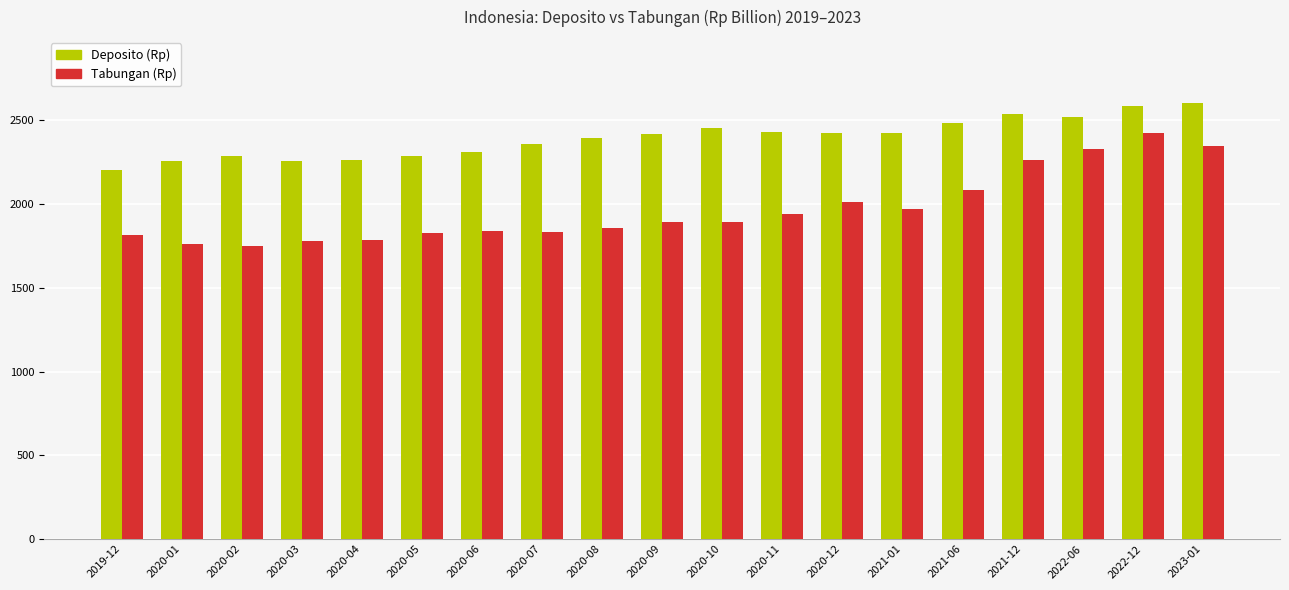

What is the difference between the maximum and minimum values in the Tabungan (Rp) series?

672.1